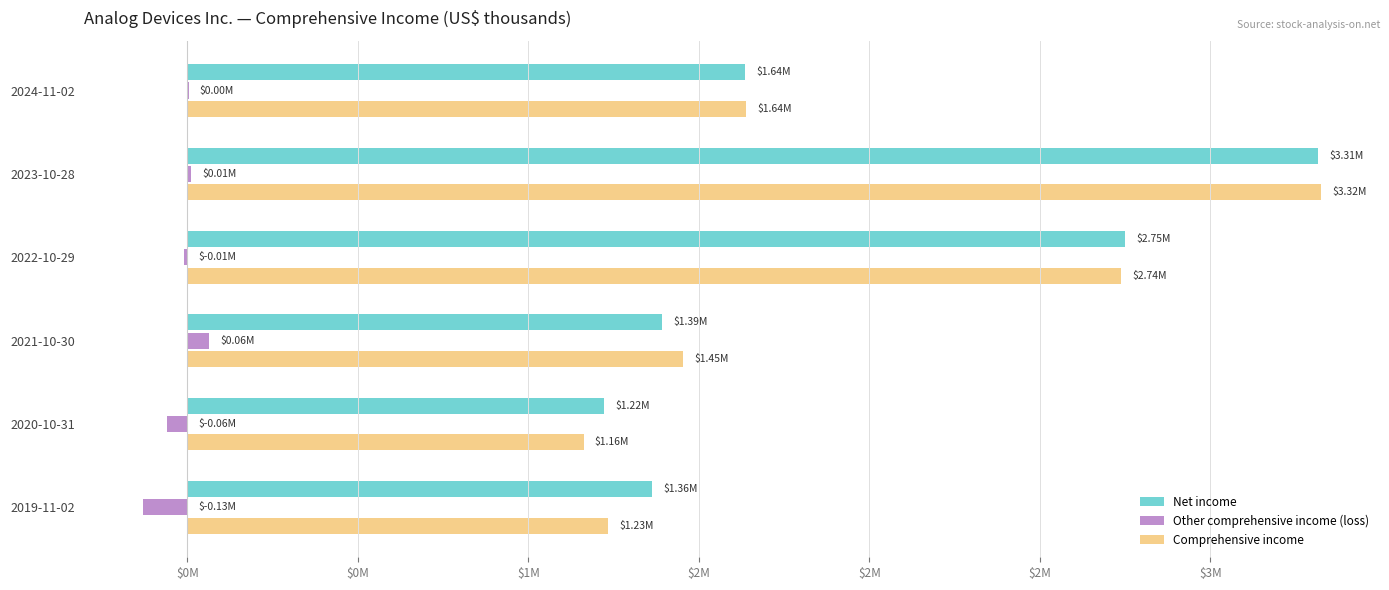

What is the maximum value shown in the chart?

3324429